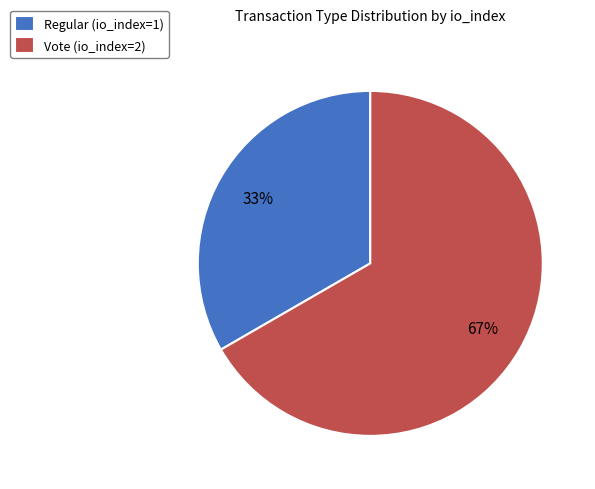

What is the largest slice in the pie chart?

Vote